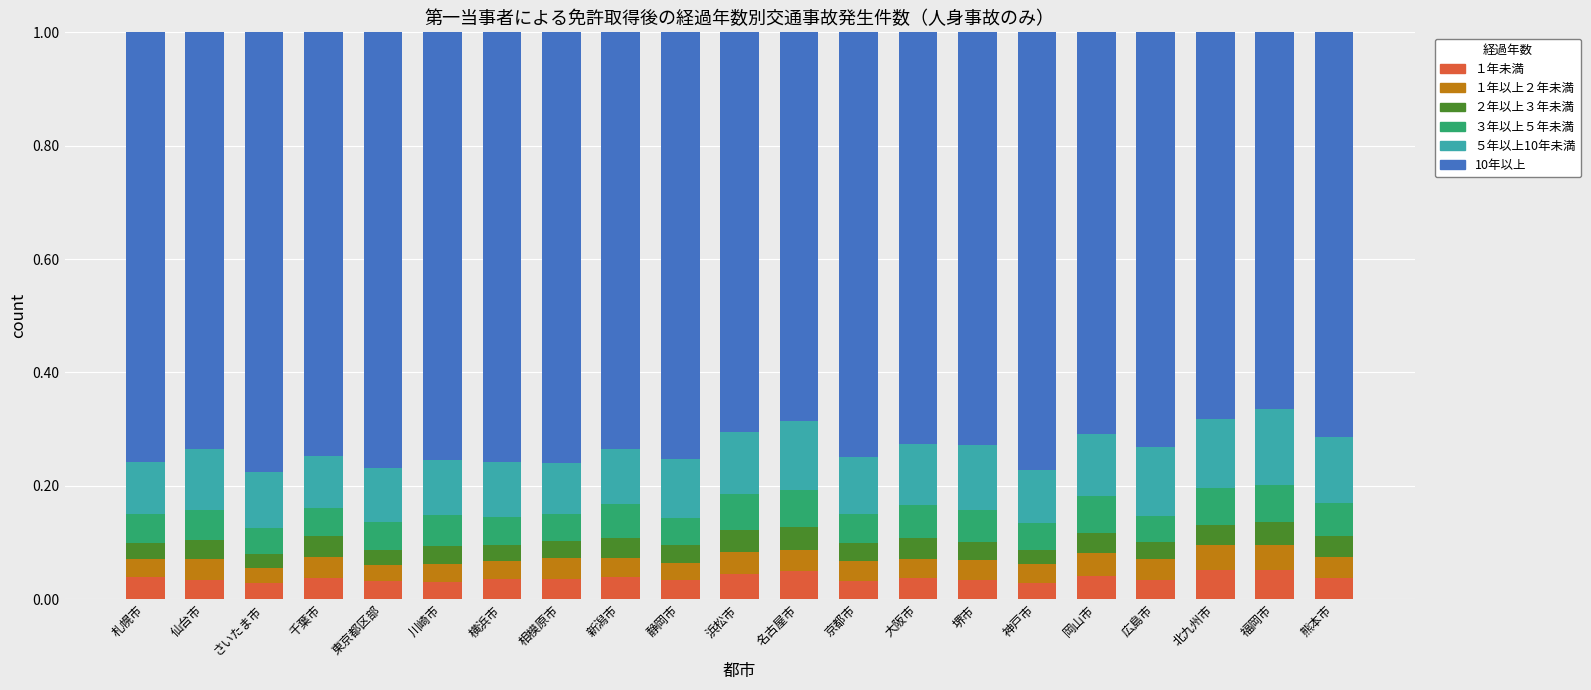

What is the total value across all series at さいたま市?

1.0